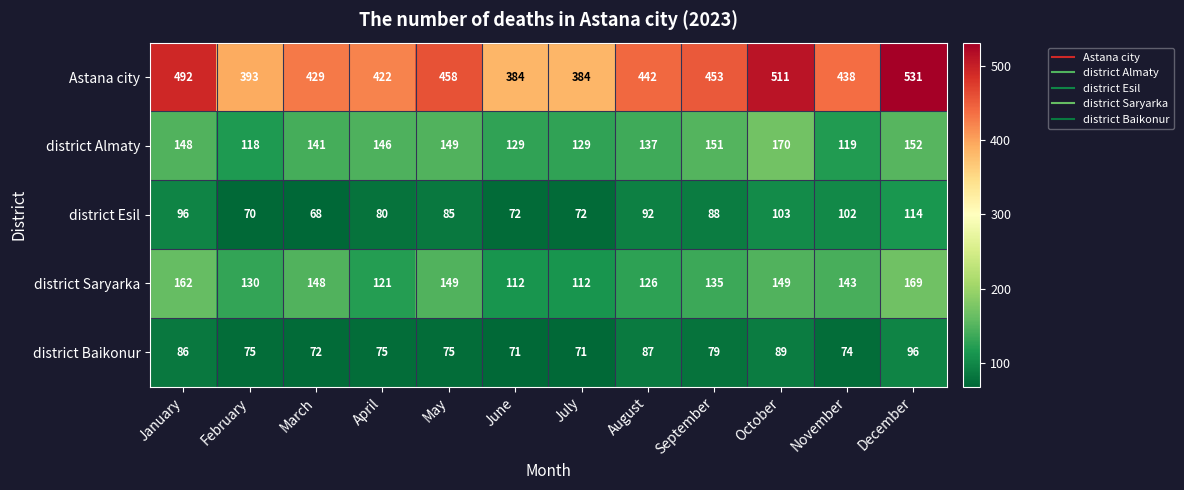

What is the difference between the maximum and minimum values in the district Baikonur series?

25